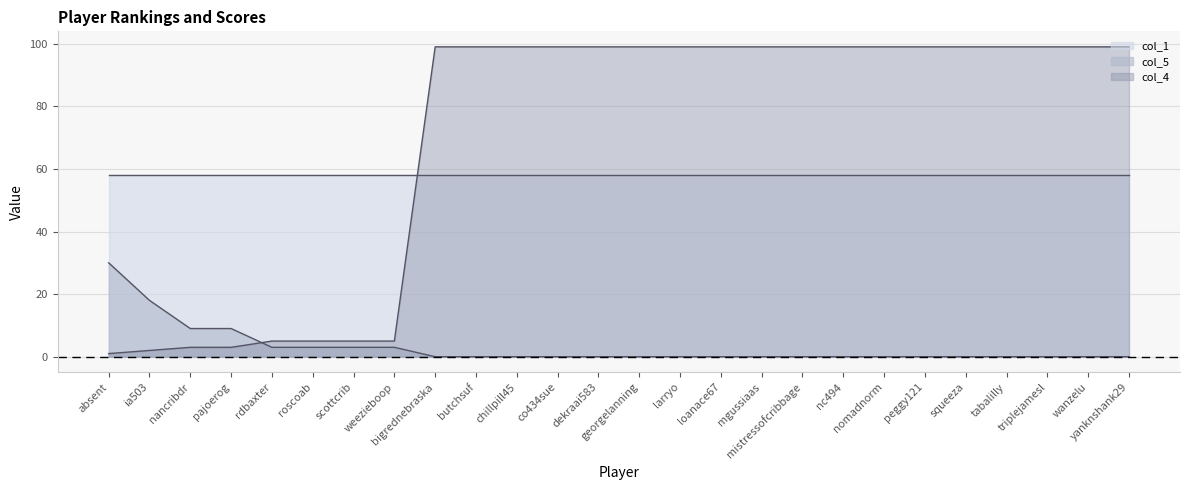

What is the minimum value for col_4?

1